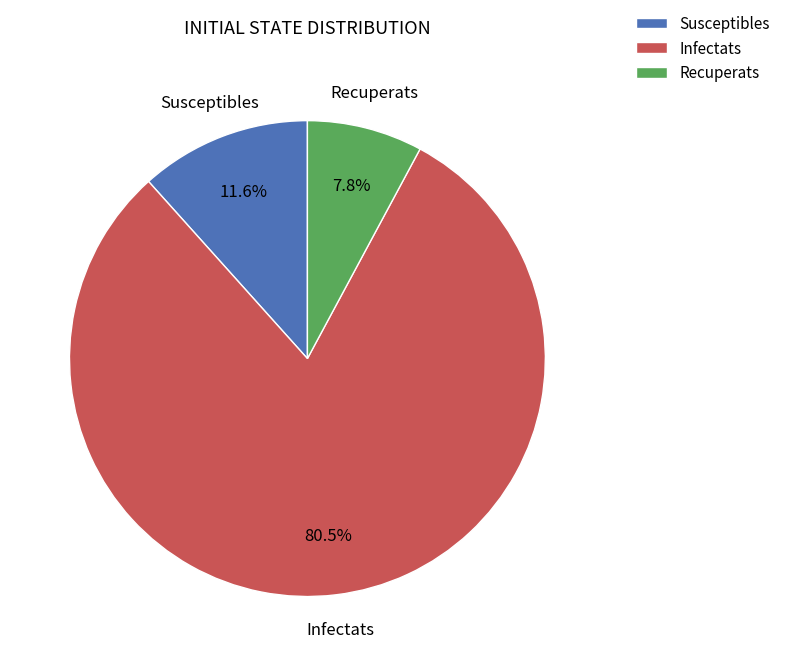

How many slices are in this pie chart?

3